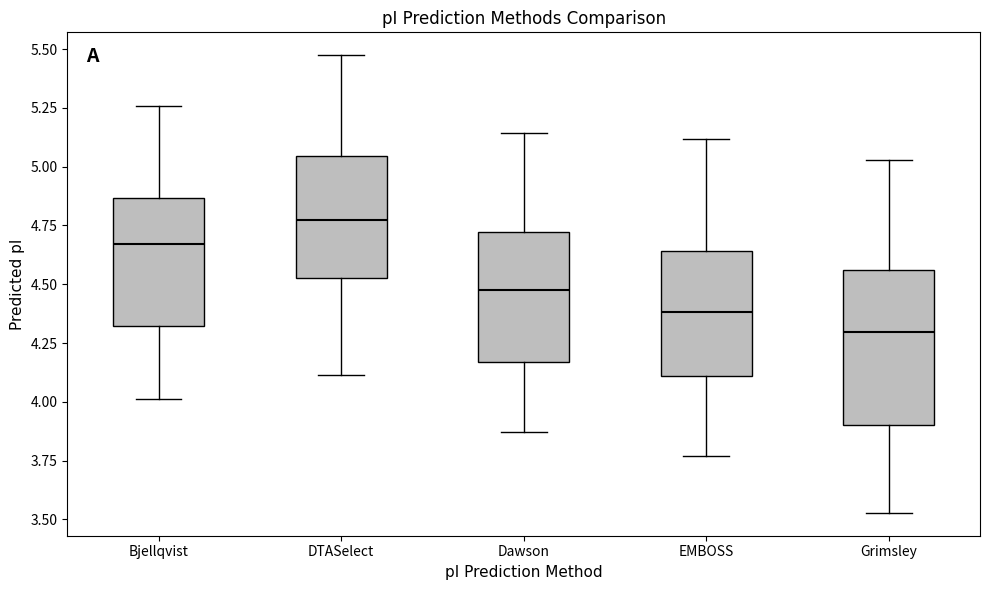

Reading left to right, read every box against the y-axis: the position of its median line, the range the box covers, and the ends of its whiskers. The values are not printed on the chart, so give them approximately, as read against the axis.

Bjellqvist: median 4.65, box 4.30 to 4.85, whiskers 4.00 to 5.25
DTASelect: median 4.75, box 4.55 to 5.05, whiskers 4.10 to 5.45
Dawson: median 4.50, box 4.15 to 4.70, whiskers 3.85 to 5.15
EMBOSS: median 4.40, box 4.10 to 4.65, whiskers 3.75 to 5.10
Grimsley: median 4.30, box 3.90 to 4.55, whiskers 3.55 to 5.05